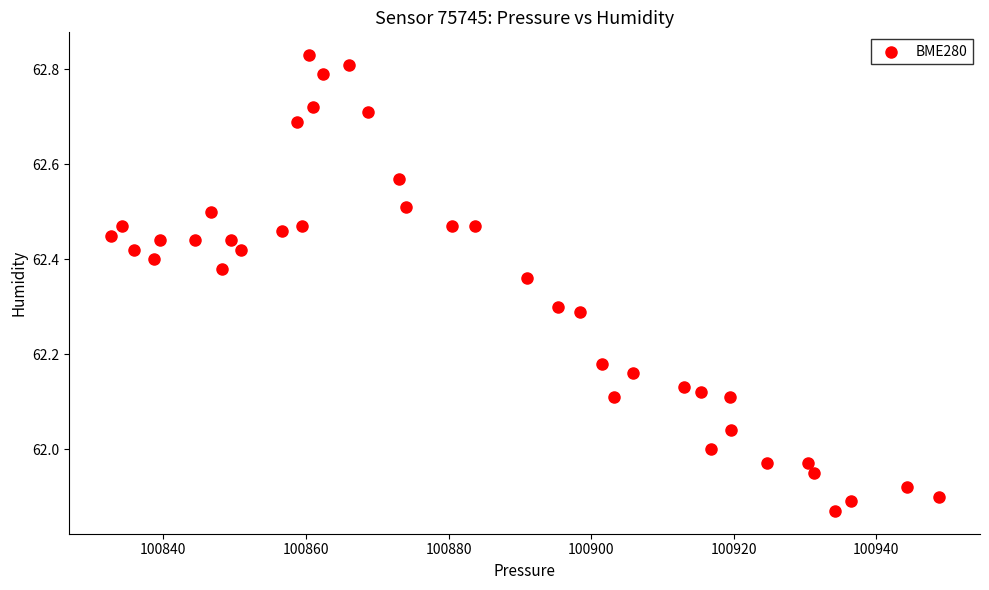

What is the range of Y values (max minus min)?

1.0